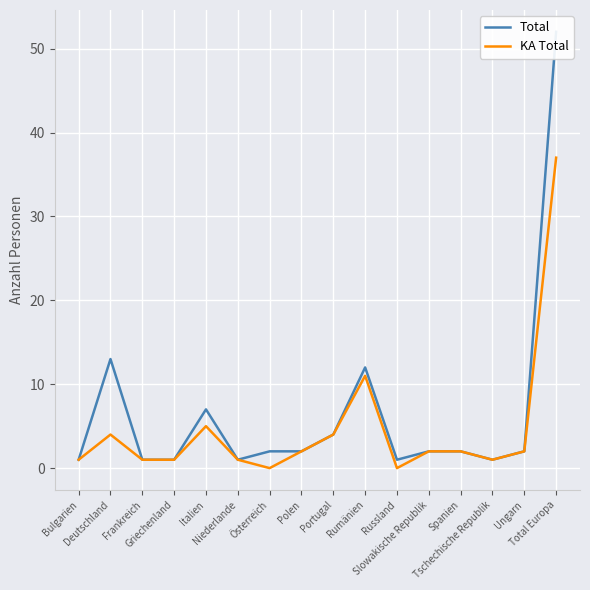

At which label does Total reach its peak?

Total Europa